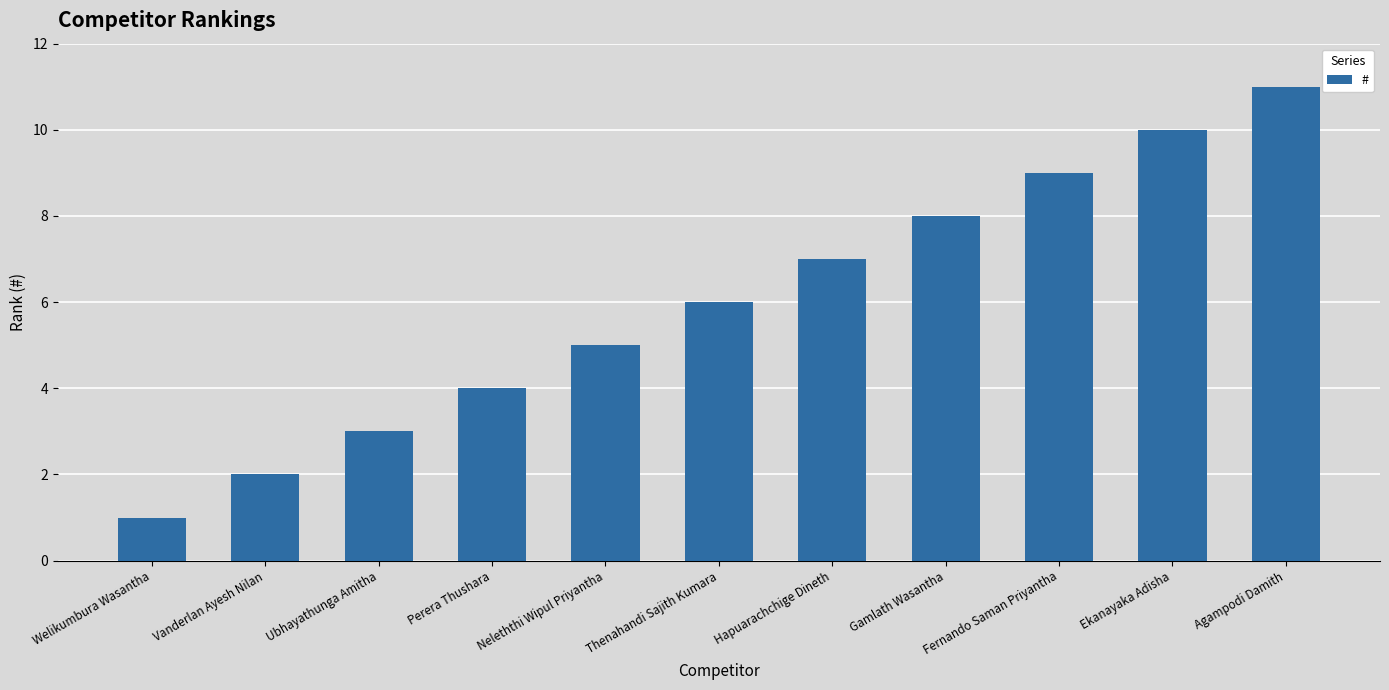

Rank the categories by value from lowest to highest.

Welikumbura Wasantha, Vanderlan Ayesh Nilan, Ubhayathunga Amitha, Perera Thushara, Neleththi Wipul Priyantha, Thenahandi Sajith Kumara, Hapuarachchige Dineth, Gamlath Wasantha, Fernando Saman Priyantha, Ekanayaka Adisha, Agampodi Damith